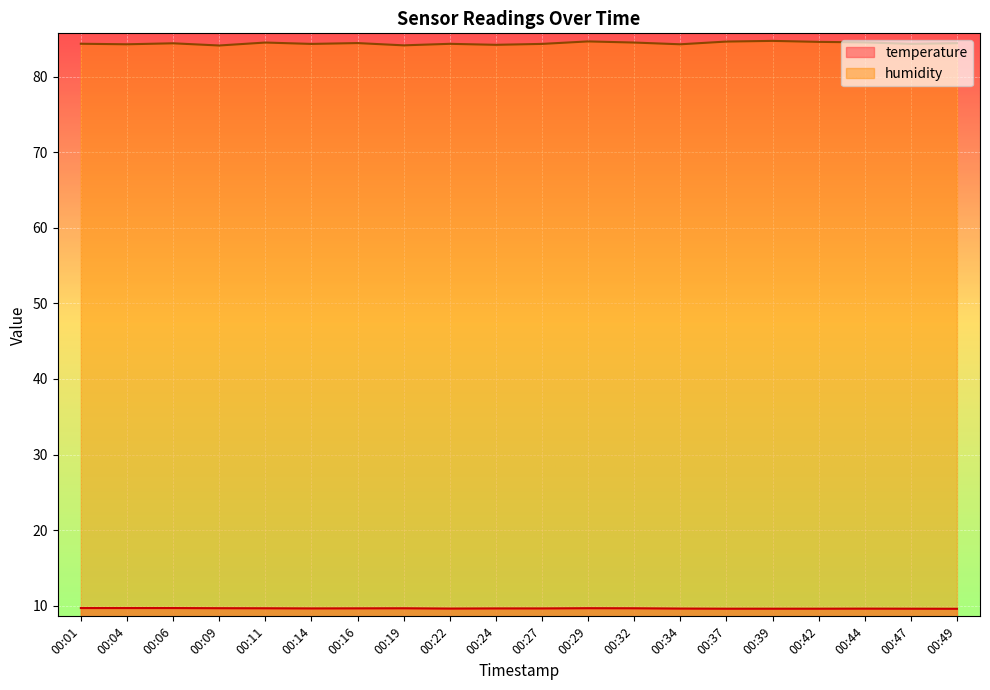

What are all the series names shown in the legend?

temperature, humidity